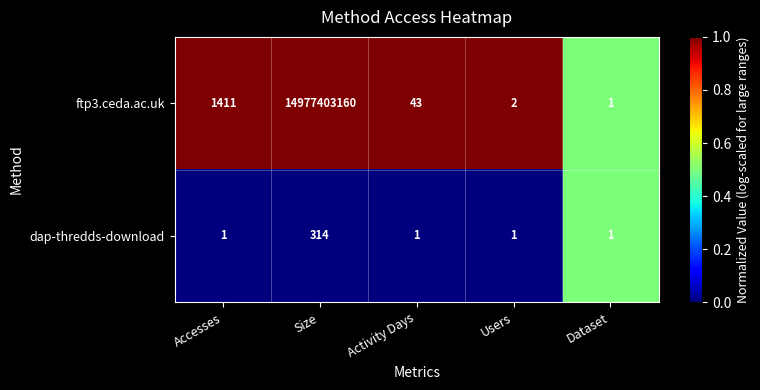

What is the greatest value displayed?

14977403160